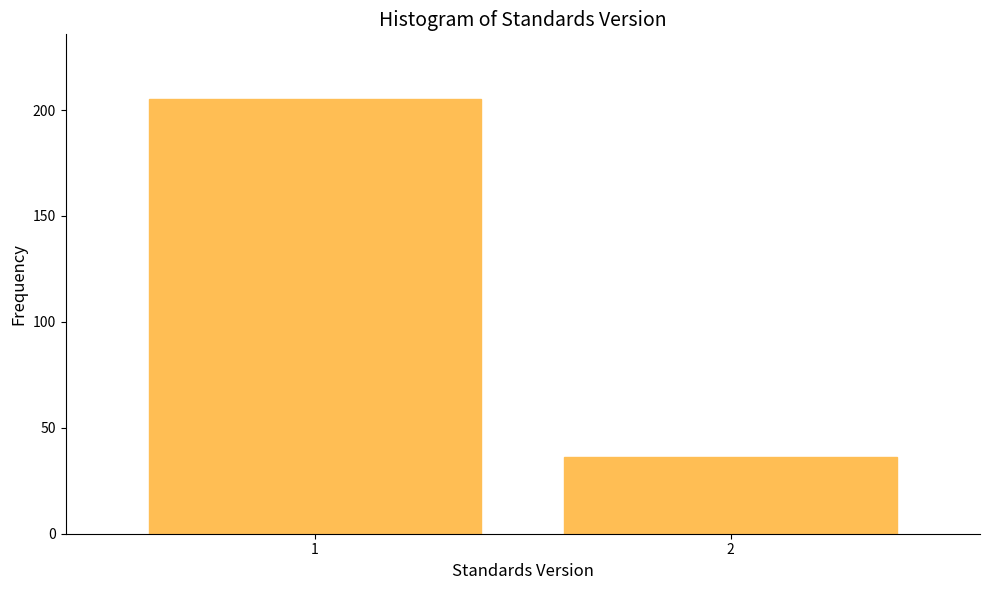

Reading left to right, extract all data points from this chart.

205	36